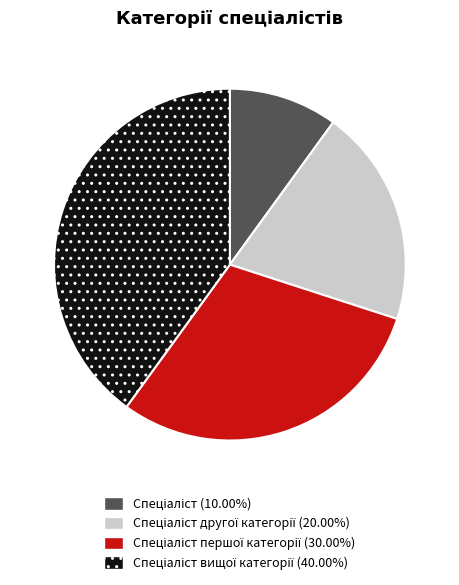

Is there a majority slice in this chart?

No